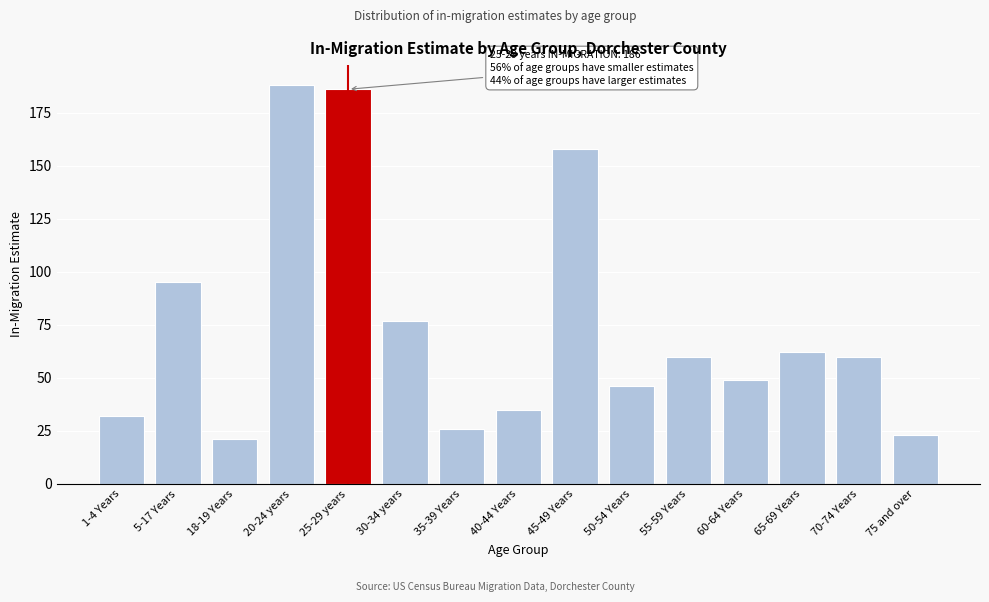

Reading right to left, what are all the values shown in this chart?

75 and over=23	70-74 Years=60	65-69 Years=62	60-64 Years=49	55-59 Years=60	50-54 Years=46	45-49 Years=158	40-44 Years=35	35-39 Years=26	30-34 years=77	25-29 years=186	20-24 years=188	18-19 Years=21	5-17 Years=95	1-4 Years=32